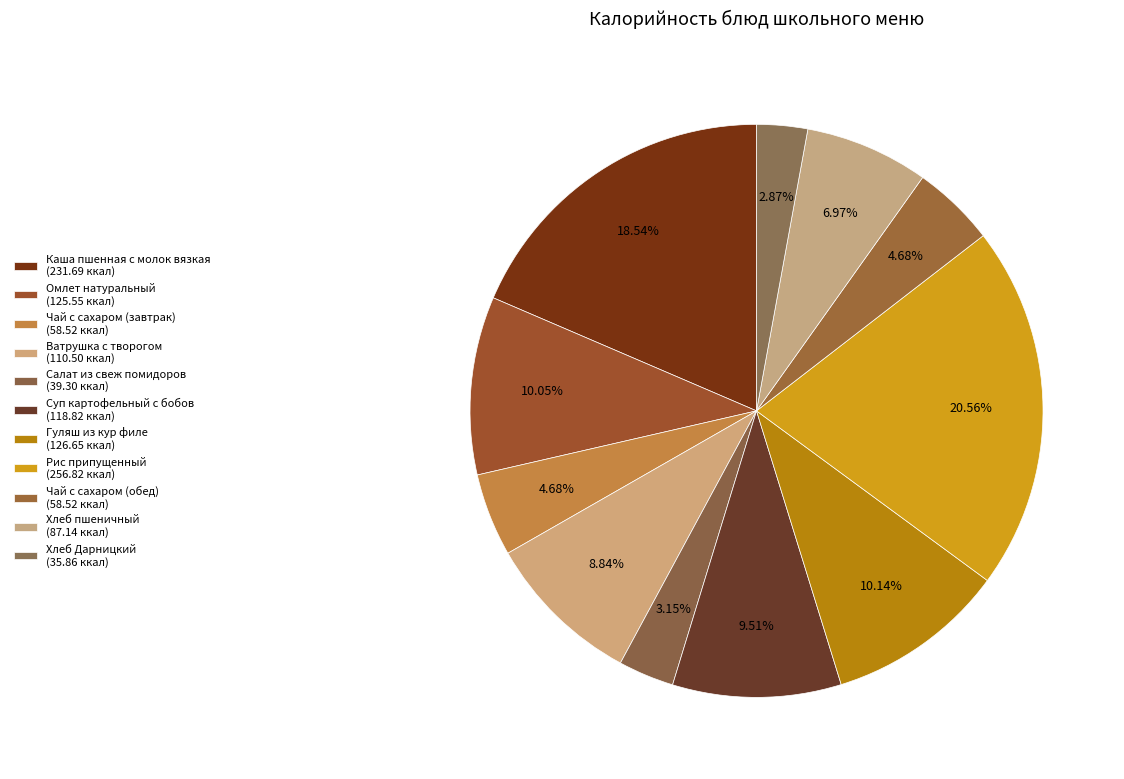

What percentage is the Чай с сахаром (завтрак) slice, to the nearest percent?

5%